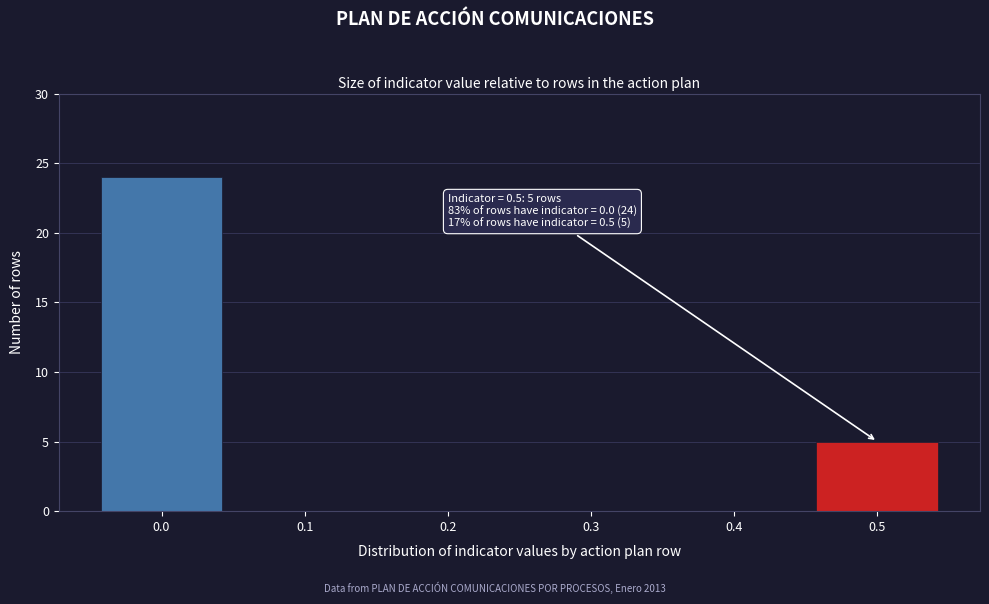

Over which range of the x-axis is the bar tallest?

-0.05 to 0.05